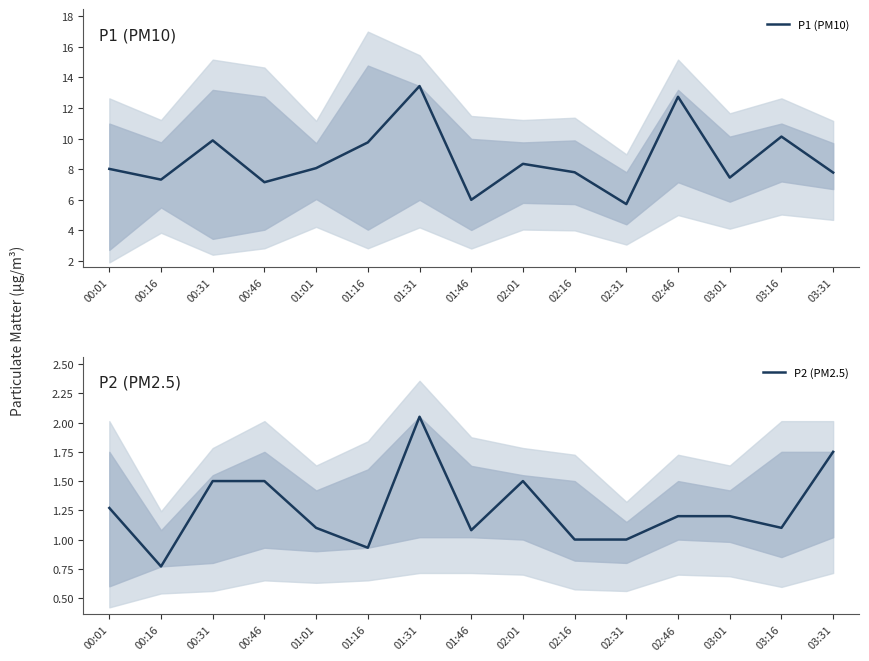

List the series in order of their overall mean, lowest first.

P2 (PM2.5), P1 (PM10)